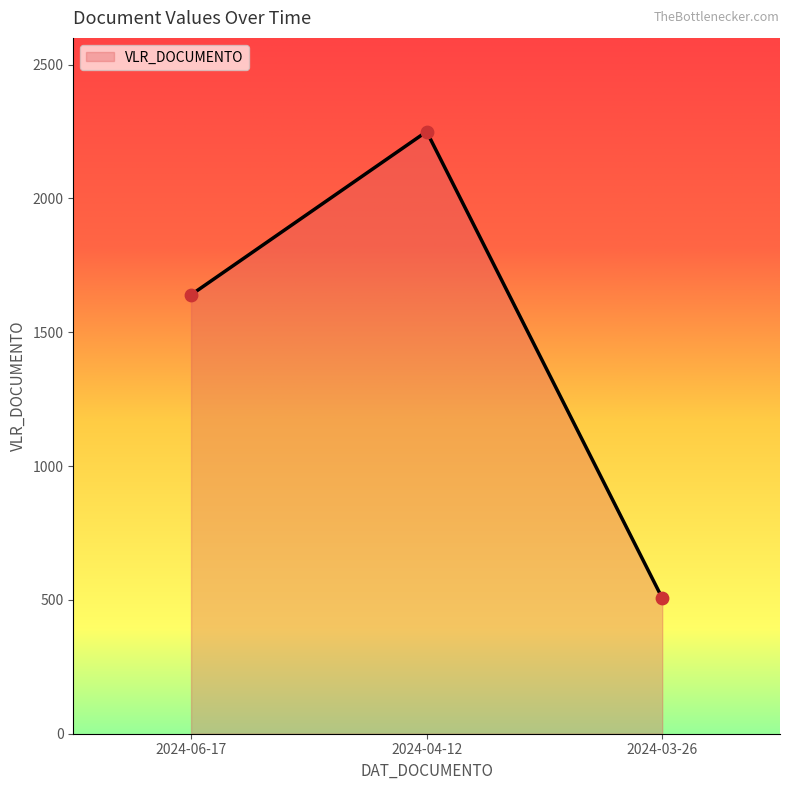

What is the change in value from 2024-04-12 to 2024-03-26?

-1743.2